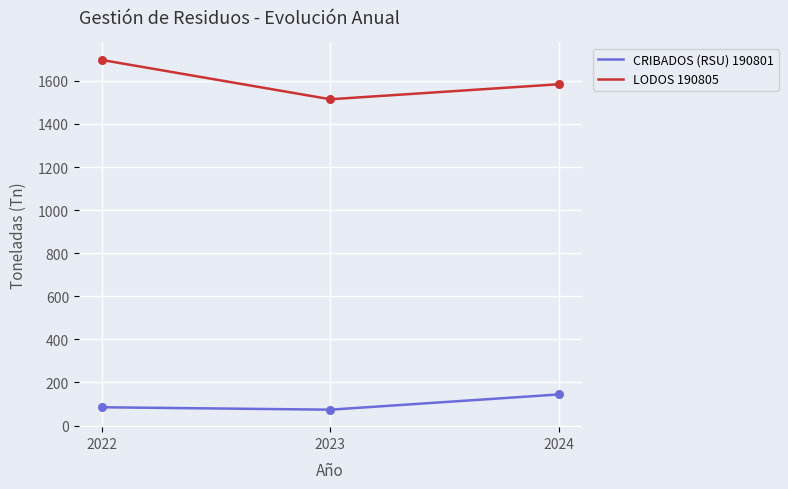

At how many categories does at least one series exceed 1550?

2